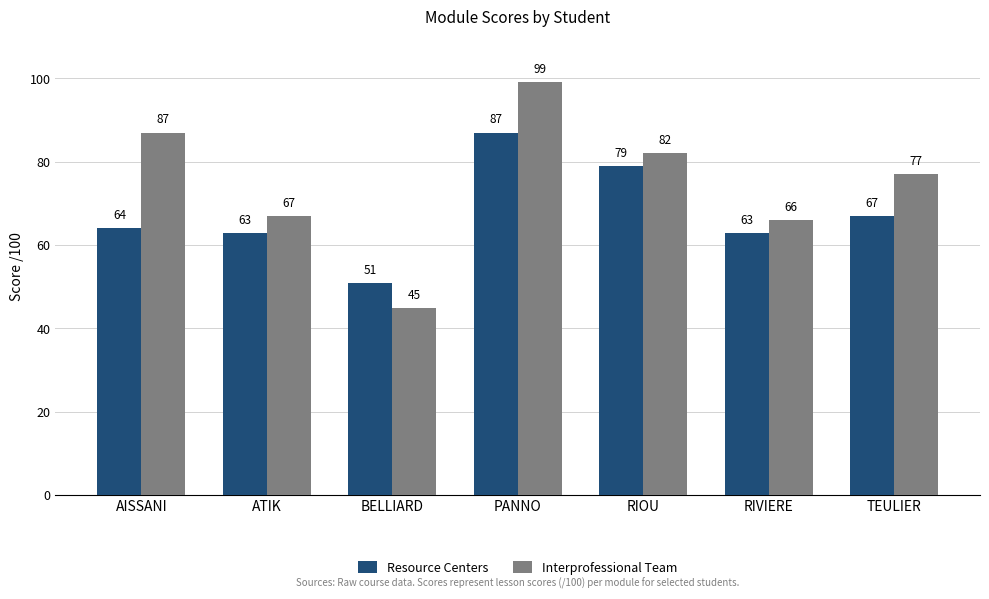

Are the bars grouped side by side (vs. stacked)?

Yes